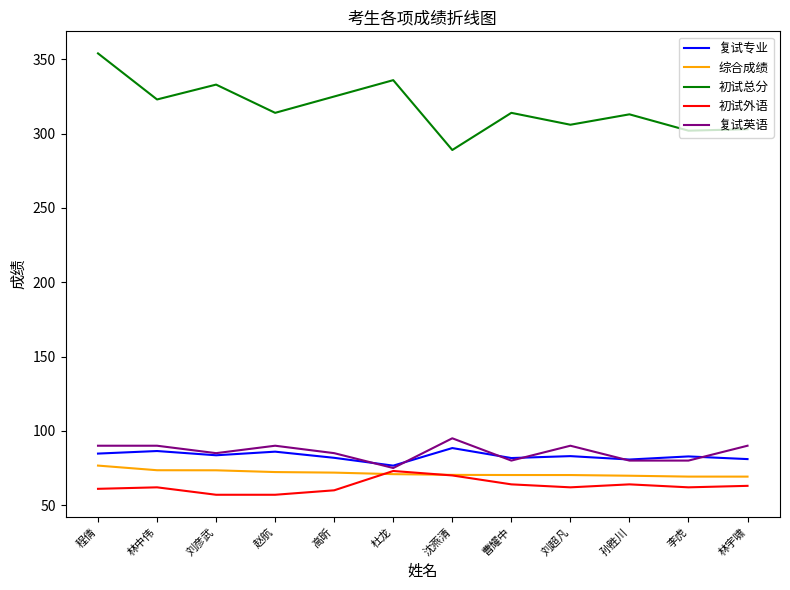

What is the spread (max minus min) of values at 刘彦武?

276.0